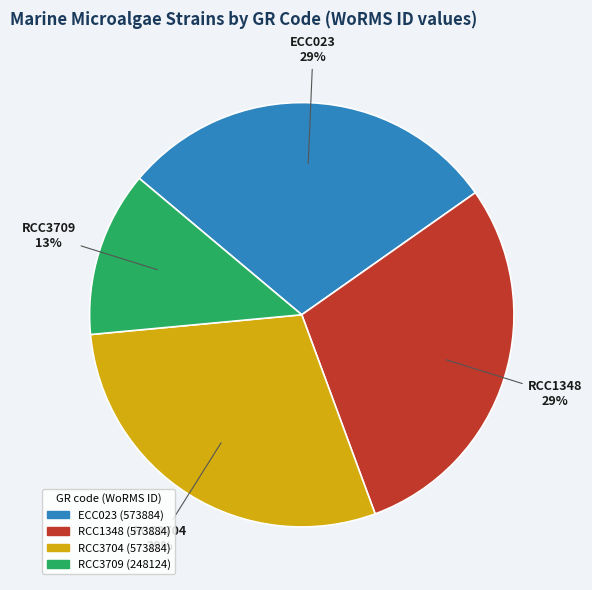

How many slices are in this pie chart?

4